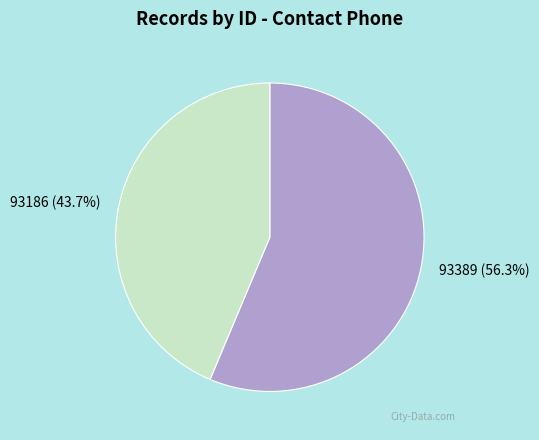

To the nearest percent, what portion does 93186 represent?

44%